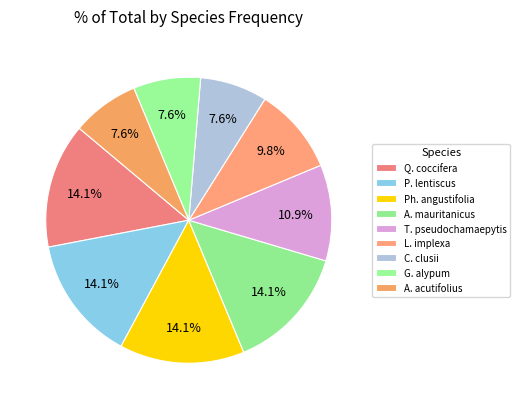

Count the number of slices in the pie.

9